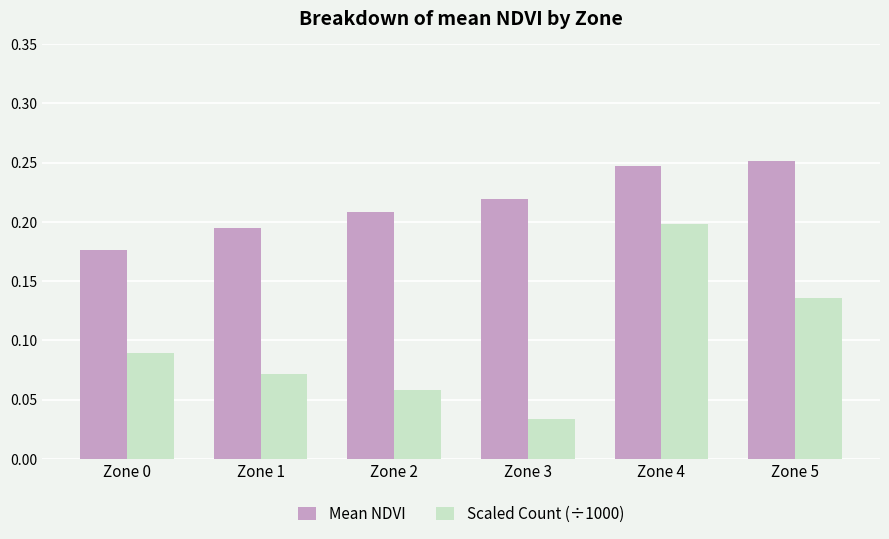

What is the sum of all Scaled Count (÷1000) values?

0.6